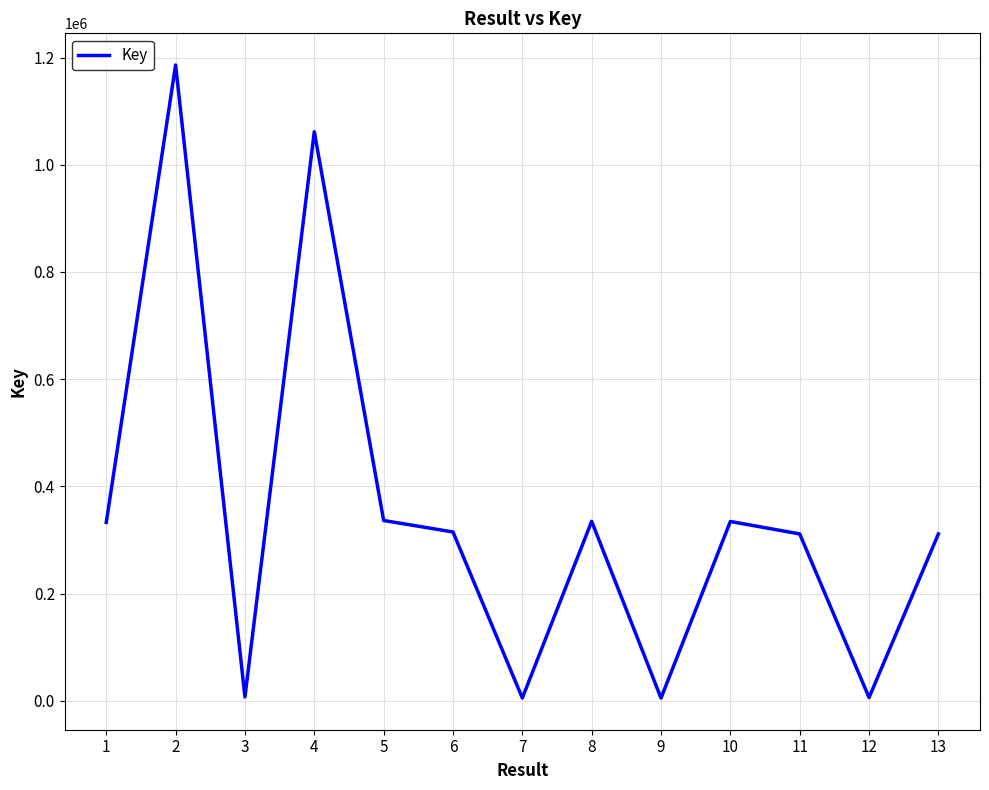

What is the greatest value displayed?

1186153